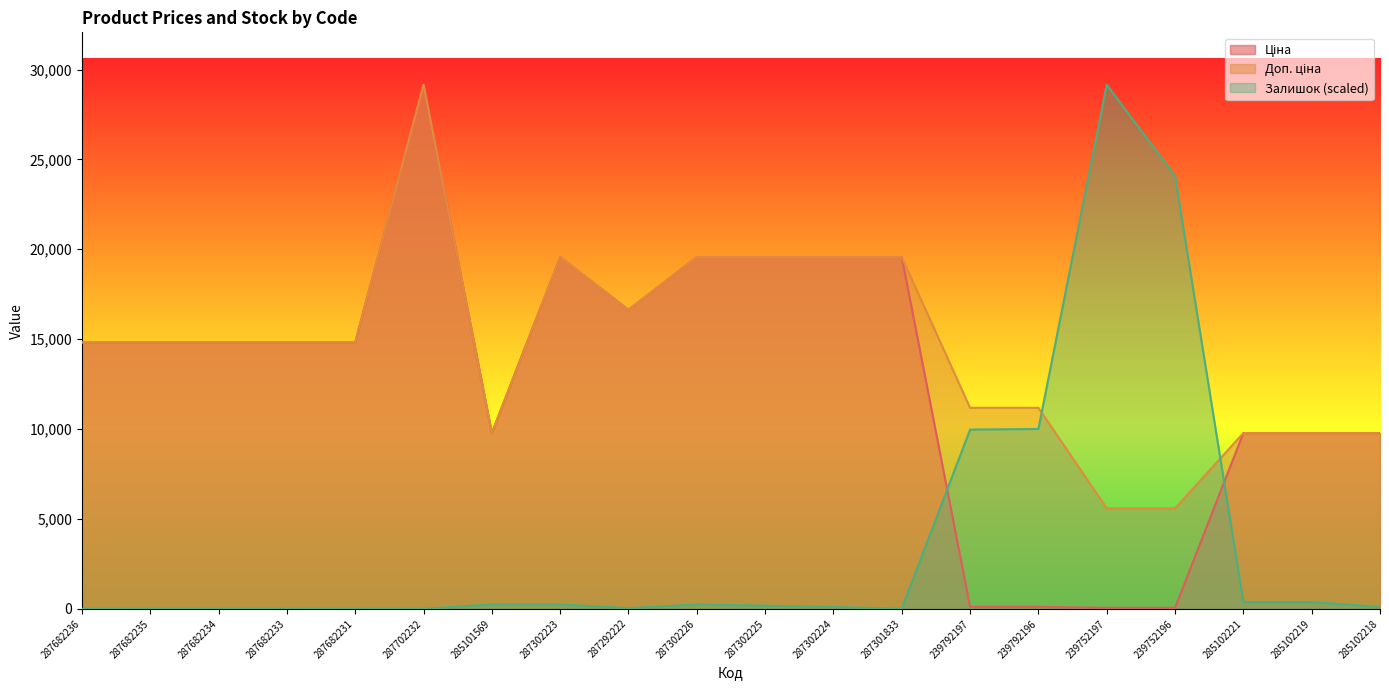

Reading left to right, extract all data points from this chart.

Ціна: 287682236=14817.6	287682235=14817.6	287682234=14817.6	287682233=14817.6	287682231=14817.6	287702232=29152.3	285101569=9775.5	287302223=19564.9	287292222=16636.8	287302226=19564.9	287302225=19564.9	287302224=19564.9	287301833=19564.9	239792197=111.8	239792196=111.8	239752197=55.9	239752196=55.9	285102221=9775.5	285102219=9775.5	285102218=9775.5
Доп. ціна: 287682236=14817.6	287682235=14817.6	287682234=14817.6	287682233=14817.6	287682231=14817.6	287702232=29152.3	285101569=9775.5	287302223=19564.9	287292222=16636.8	287302226=19564.9	287302225=19564.9	287302224=19564.9	287301833=19564.9	239792197=11182.0	239792196=11182.0	239752197=5591.0	239752196=5591.0	285102221=9775.5	285102219=9775.5	285102218=9775.5
Залишок: 287682236=0.0	287682235=0.0	287682234=0.0	287682233=0.0	287682231=0.0	287702232=0.0	285101569=241.5	287302223=241.5	287292222=34.5	287302226=241.5	287302225=172.5	287302224=103.5	287301833=0.0	239792197=9970.4	239792196=10004.9	239752197=29152.3	239752196=24080.8	285102221=379.5	285102219=379.5	285102218=103.5